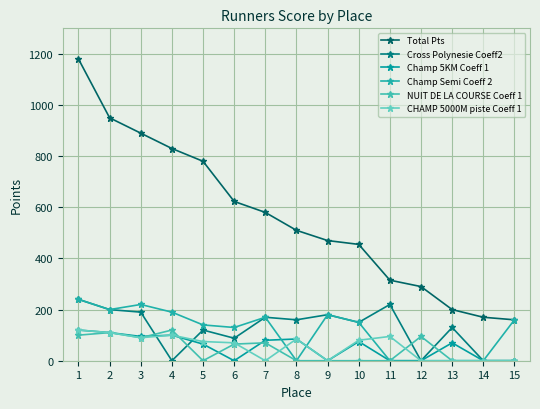

What is the maximum value for Cross Polynesie Coeff2?

240